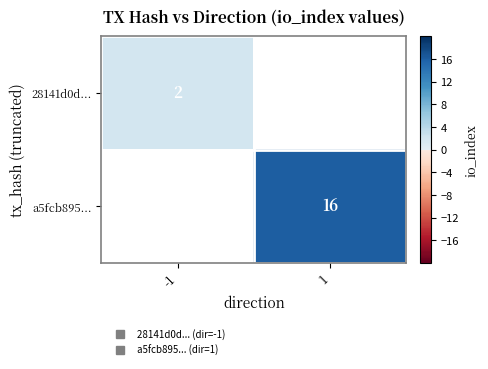

Rank the series at 1 from lowest to highest value.

28141d0d..., a5fcb895...